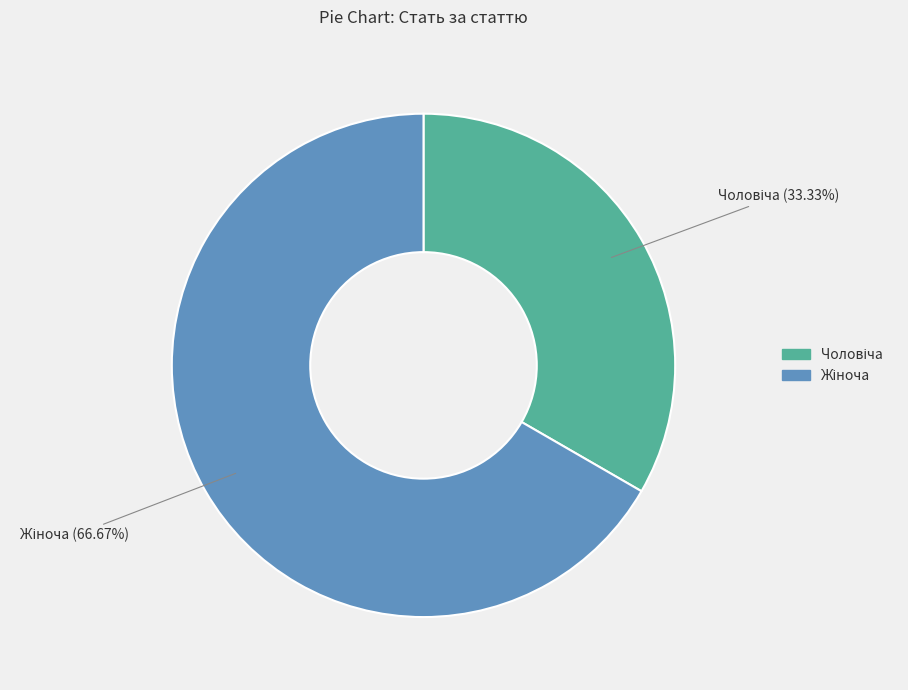

Does any single category account for the majority?

Yes